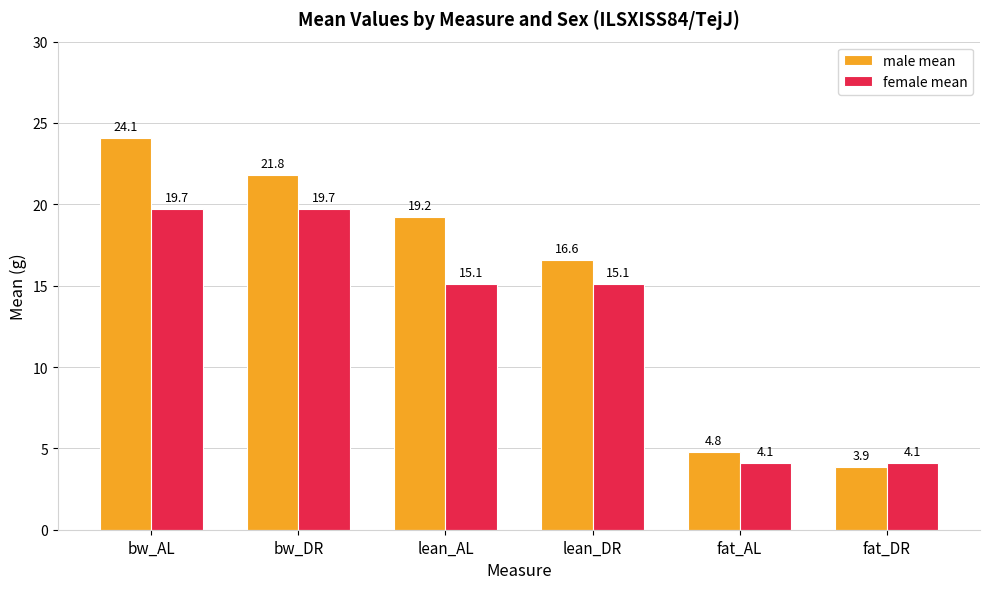

Reading right to left, extract all data points from this chart.

male mean: 3.9	4.8	16.6	19.2	21.8	24.1
female mean: 4.1	4.1	15.1	15.1	19.7	19.7